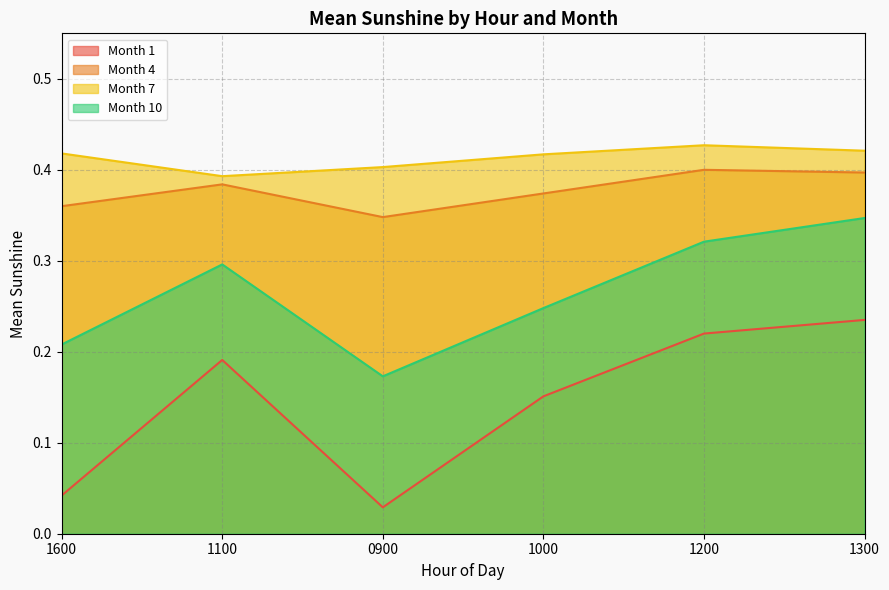

Is the value of Month 7 at 1200 greater than the value of Month 10 at 1100?

Yes